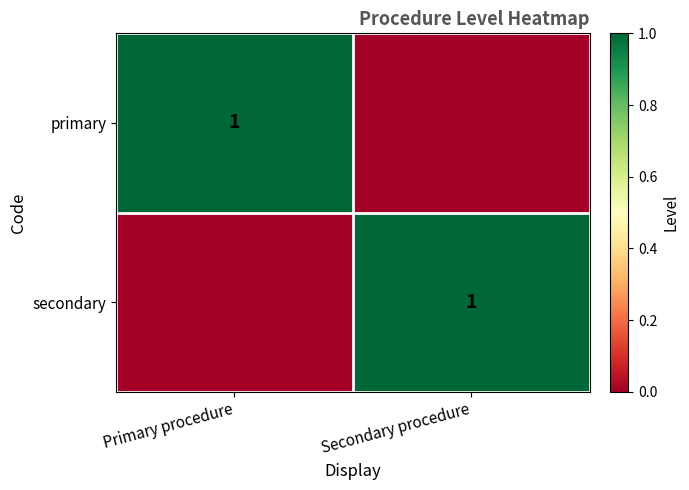

Is it true that primary equals 1 at Primary procedure?

True